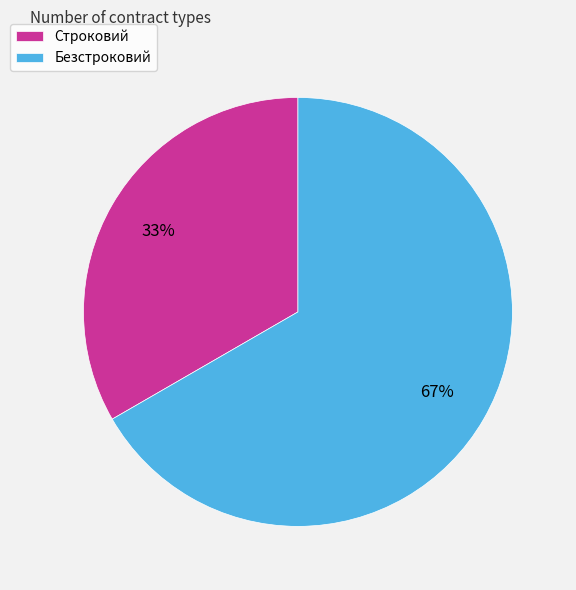

Between Строковий and Безстроковий, which is larger?

Безстроковий